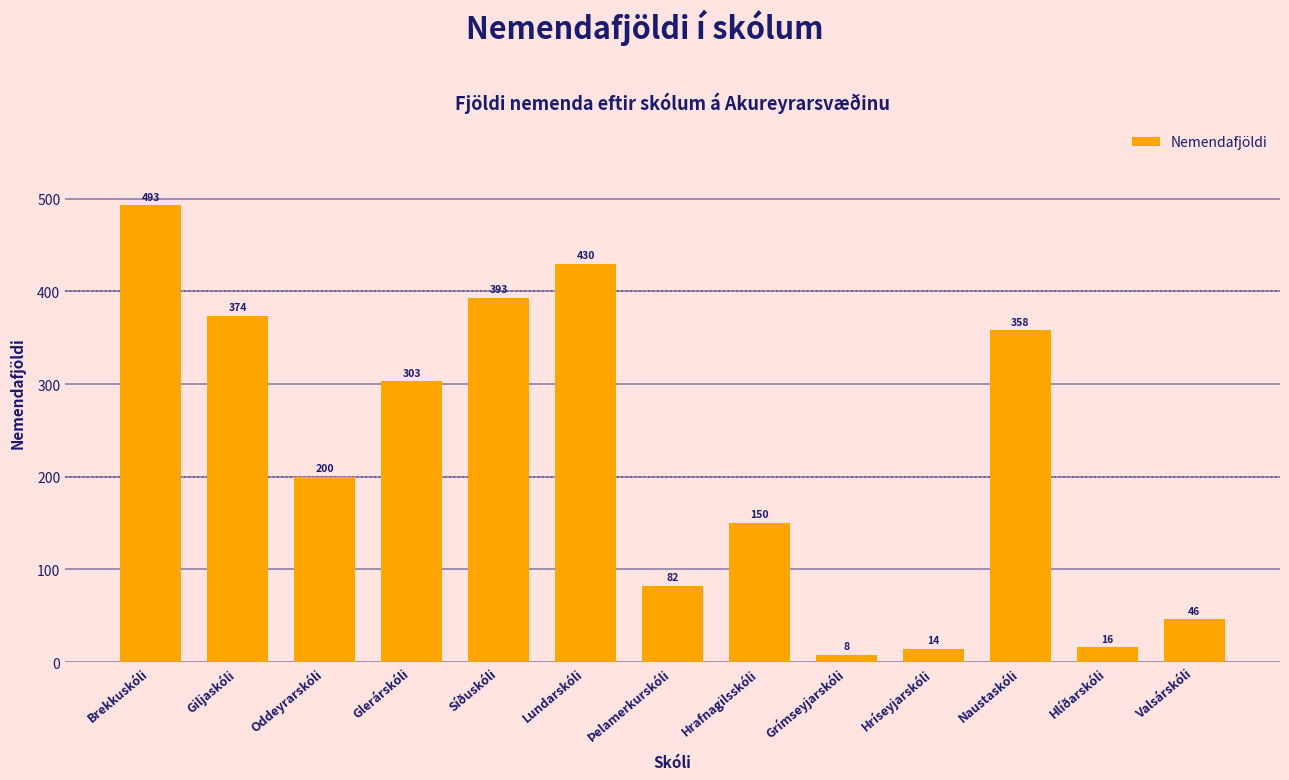

What is the change in value from Lundarskóli to Valsárskóli?

-384